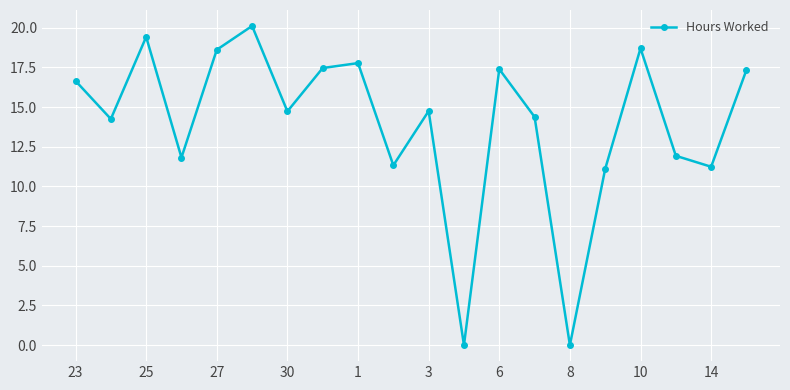

What is the average value?

13.9